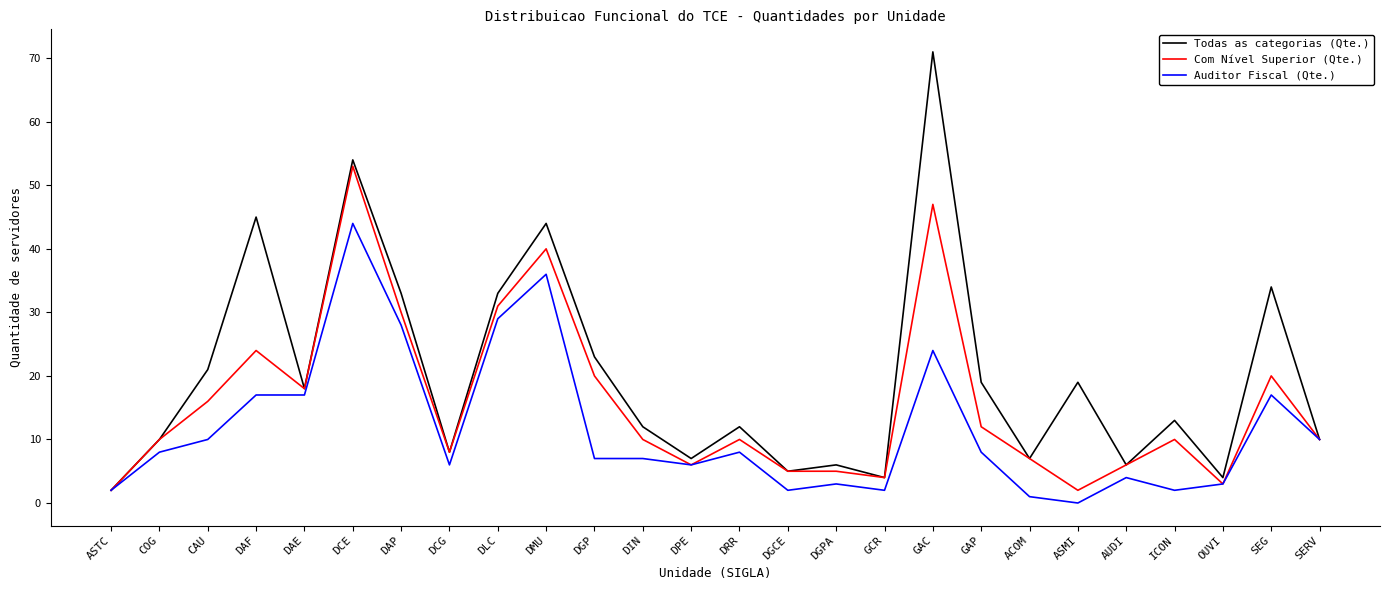

What is the total value across all series at DPE?

19